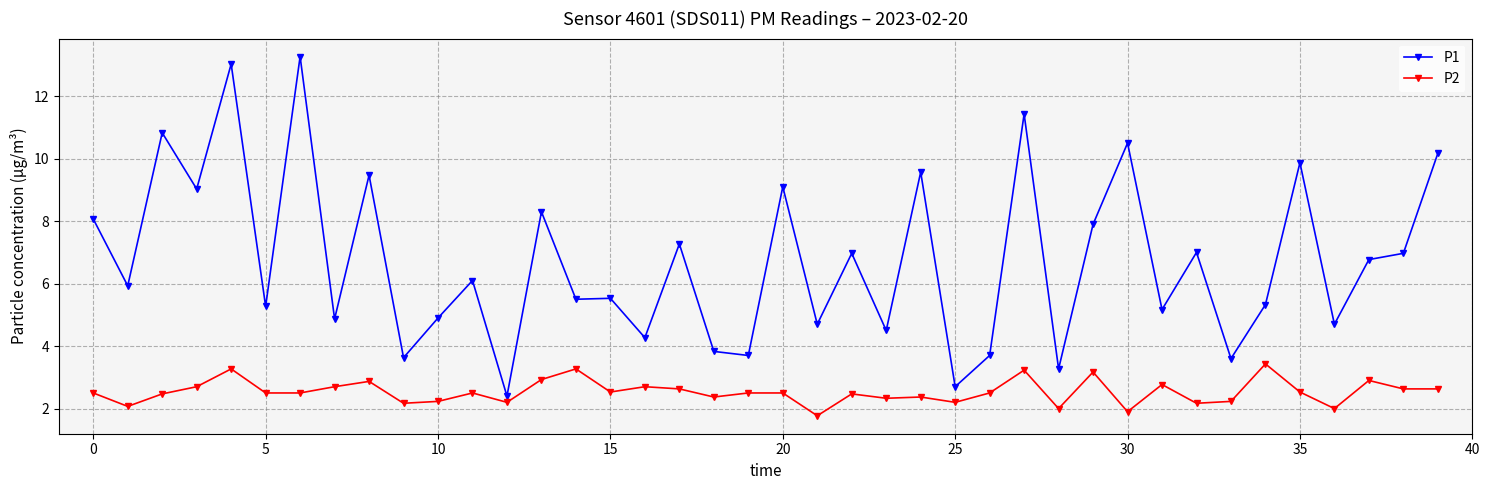

Which series has the largest range (max minus min)?

P1